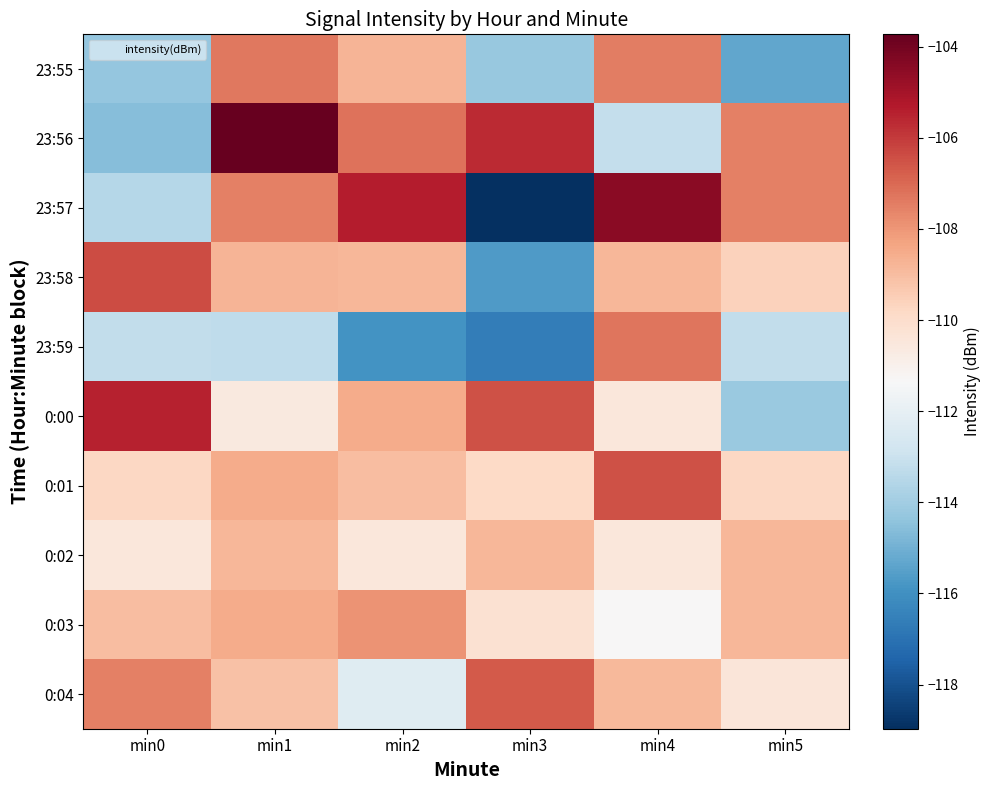

Between min2 and min4, which is larger?

min4